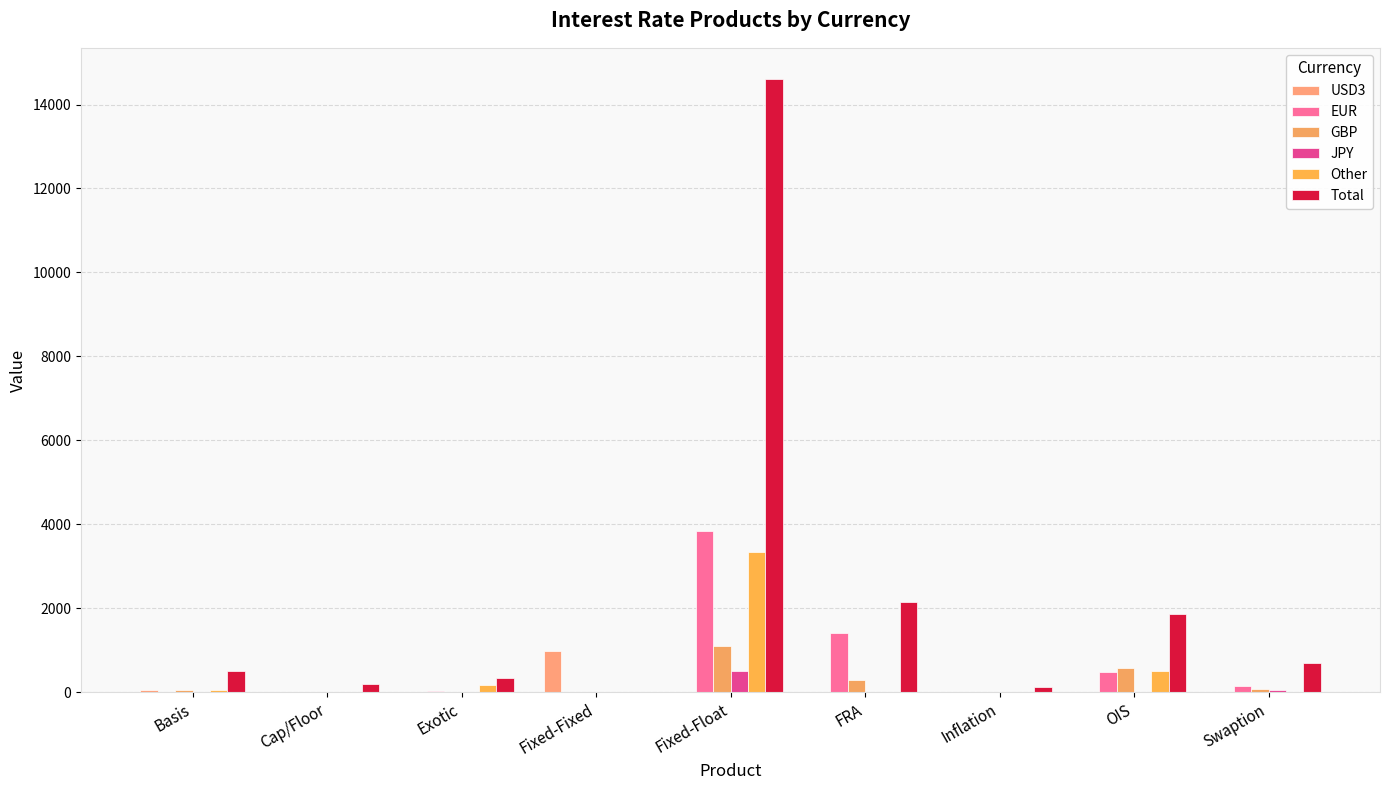

What is the difference between the highest and lowest values at Exotic?

342